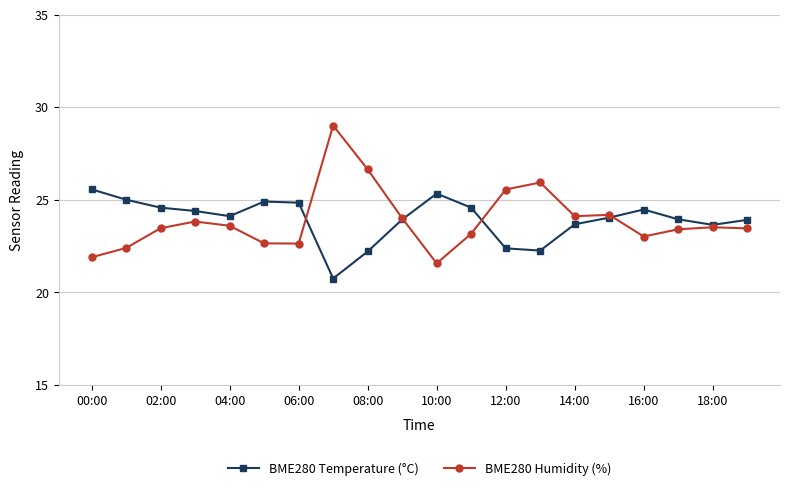

In BME280 Humidity (%), how many points are higher than both neighbors (excluding endpoints)?

5